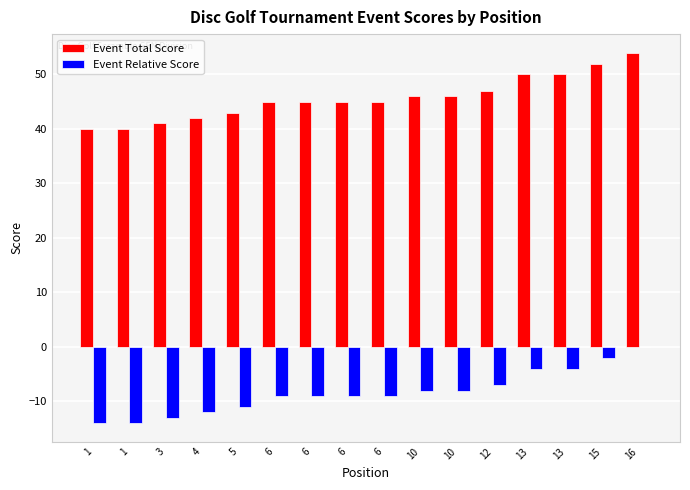

How many categories are shown in the chart?

16